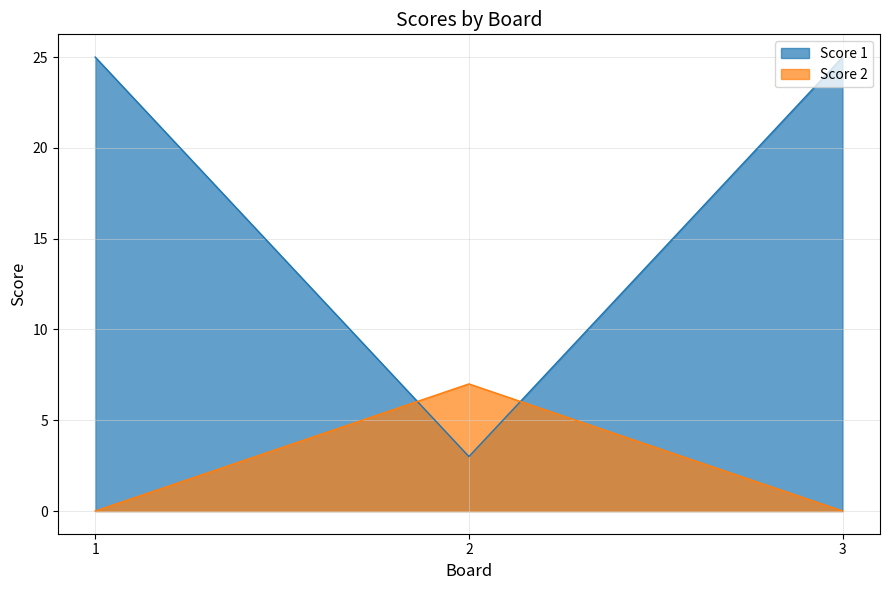

Which series has the widest spread of values?

Score 1